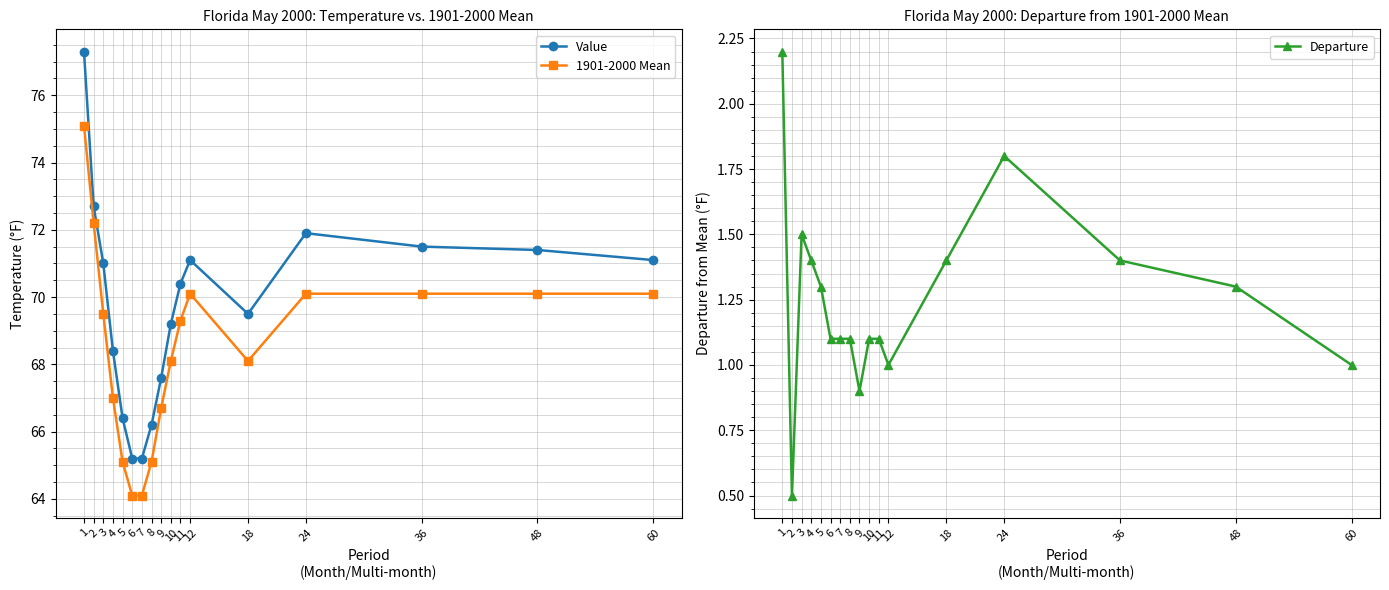

Between 48 and 7, which is larger?

48